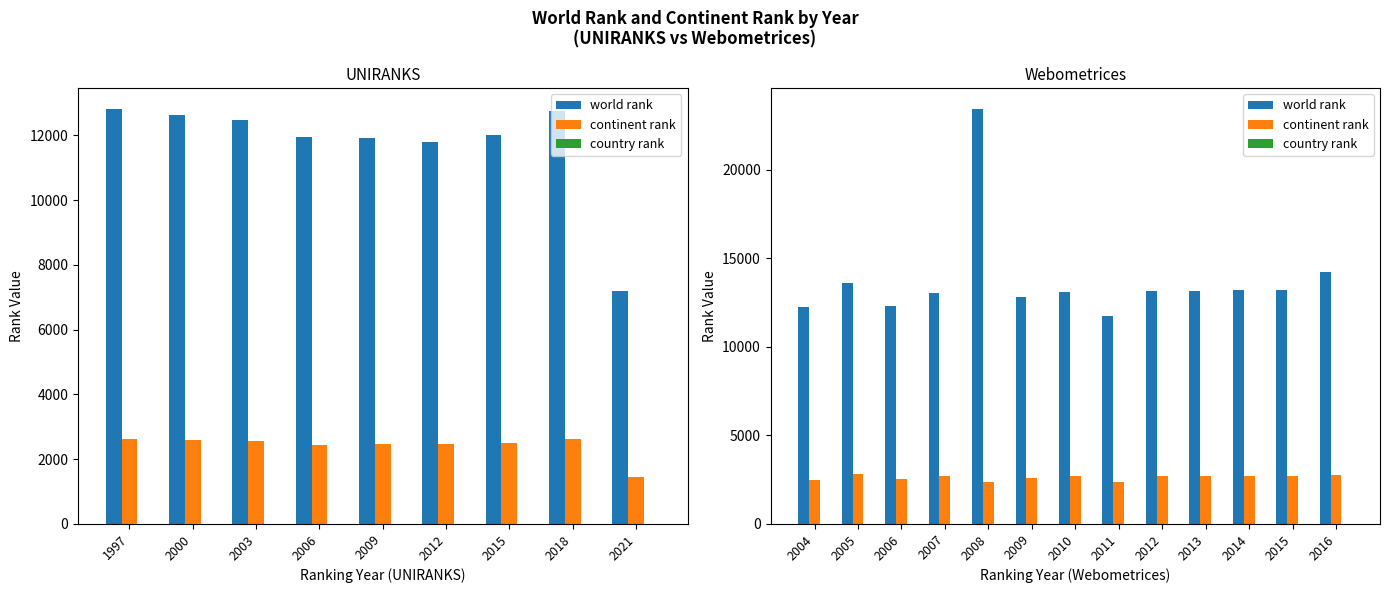

Reading right to left, extract all data points from this chart.

world rank: 14231	13231	13206	13135	13142	11754	13107	12783	23425	13056	12312	13584	12270
continent rank: 2790	2732	2727	2722	2700	2388	2712	2616	2359	2684	2512	2796	2501
country rank: 13	11	11	9	10	8	11	9	5	12	7	11	7